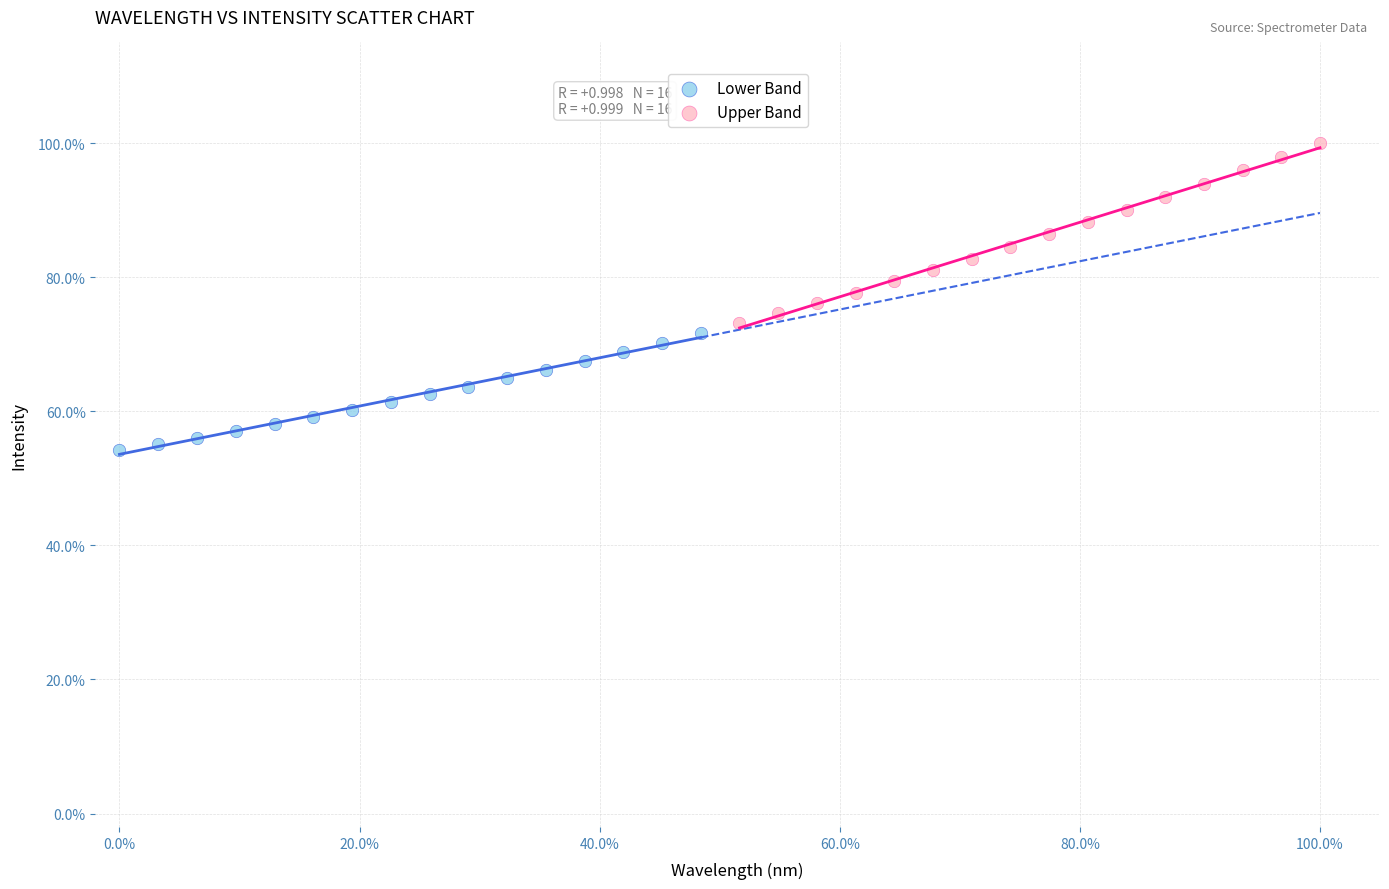

What are all the series names shown in the legend?

Lower Band, Upper Band